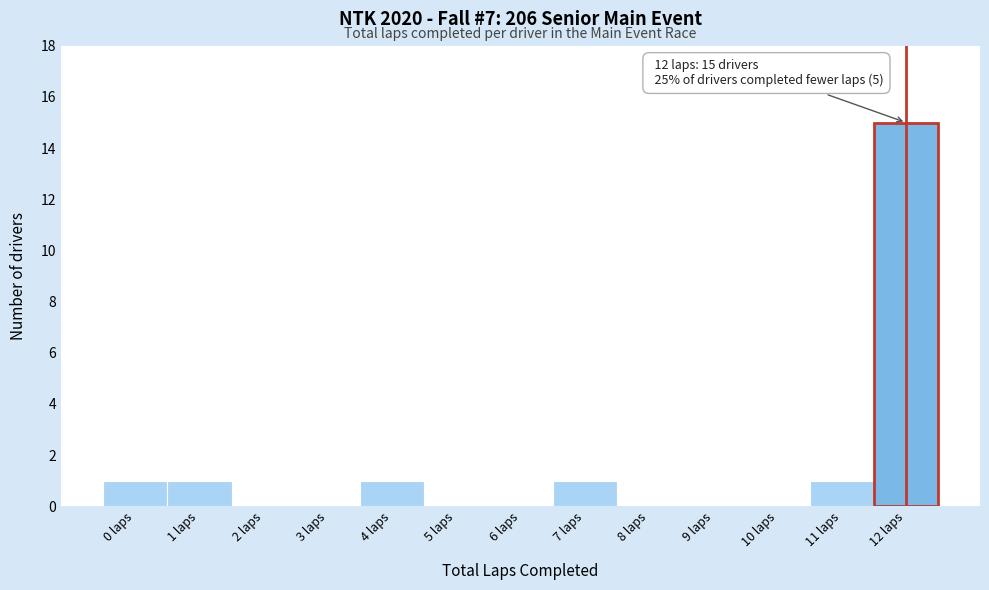

Which range on the x-axis has the tallest bar?

11.5 to 12.5